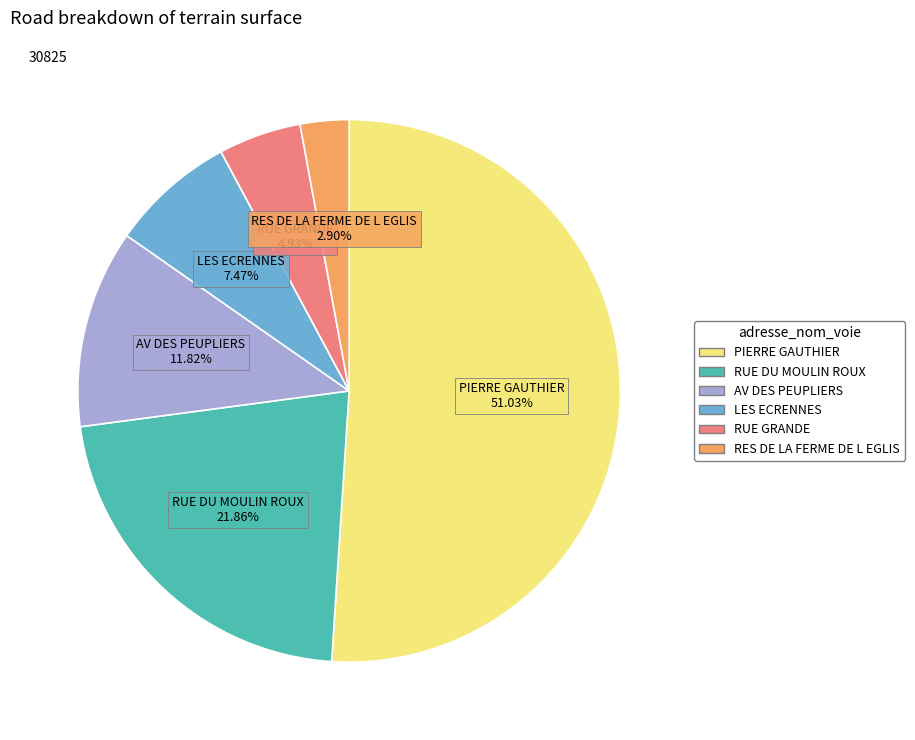

To the nearest percent, what is the average slice percentage?

17%